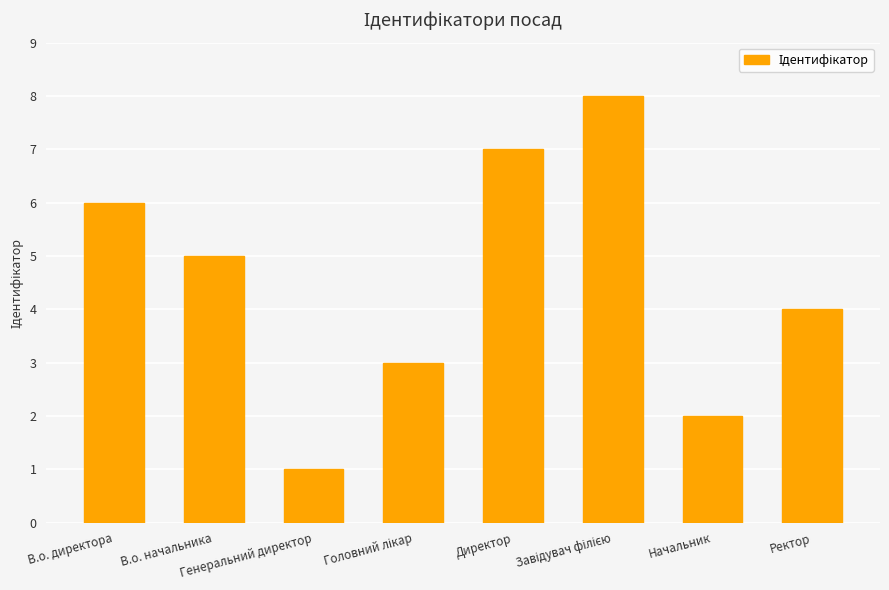

What is the label of the 4th bar from the right?

Директор